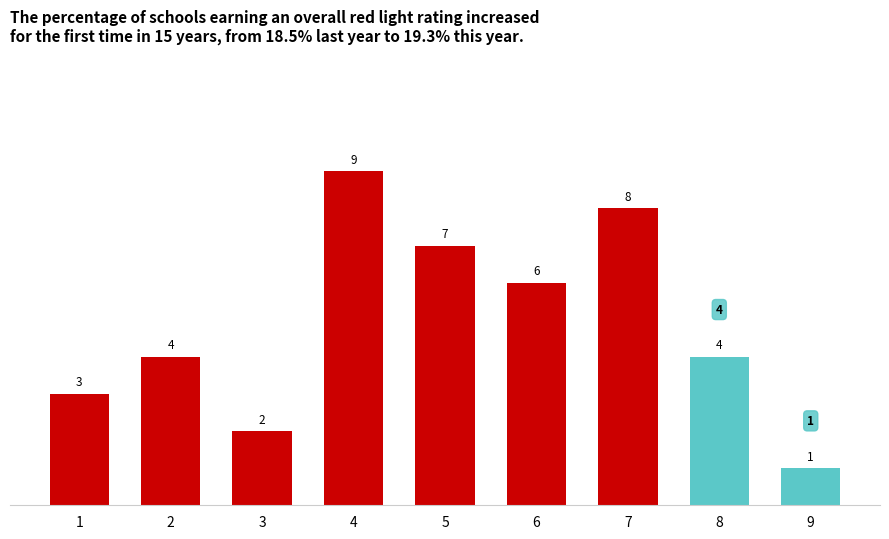

What is the value of the 7th bar from the left?

8